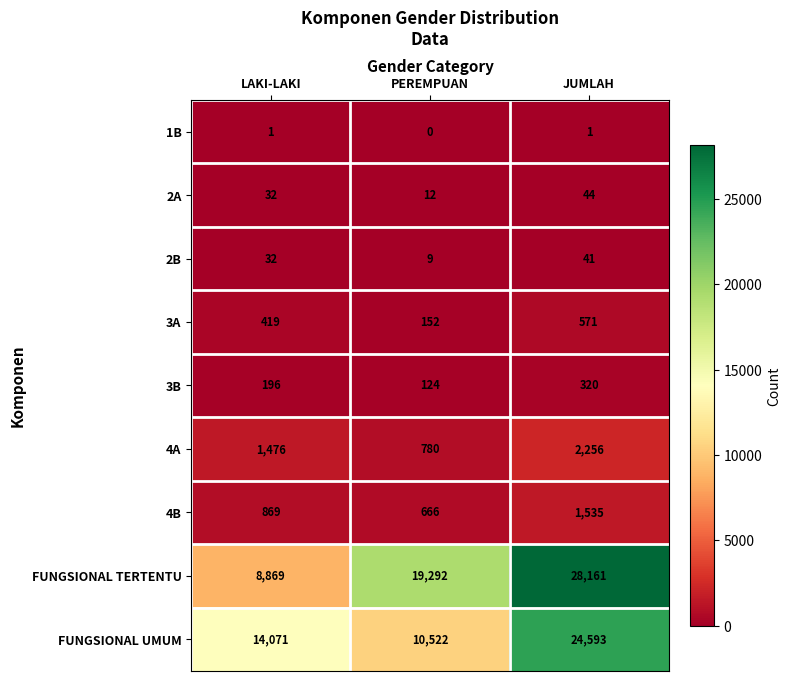

What is the difference between the FUNGSIONAL UMUM values at LAKI-LAKI and PEREMPUAN?

3549